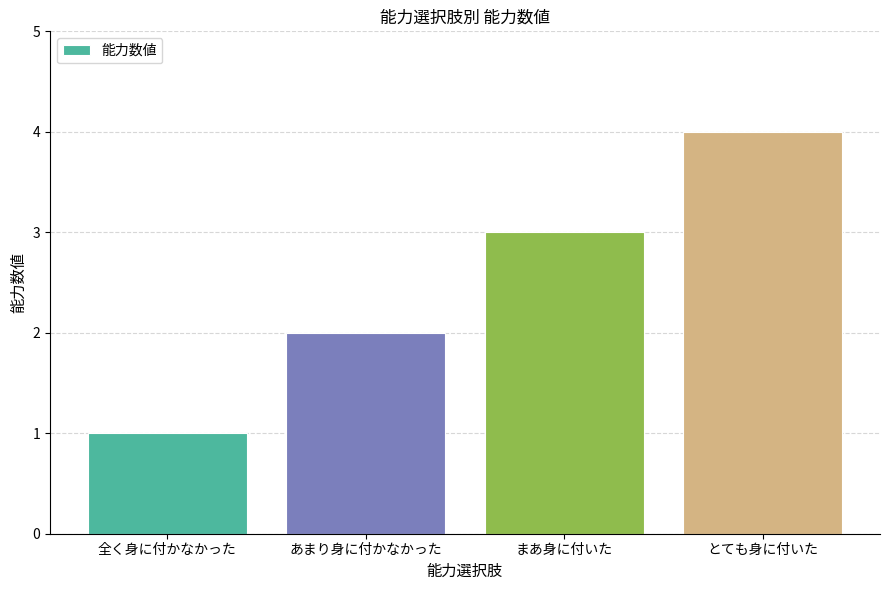

At which category does the chart reach its peak across all series?

とても身に付いた